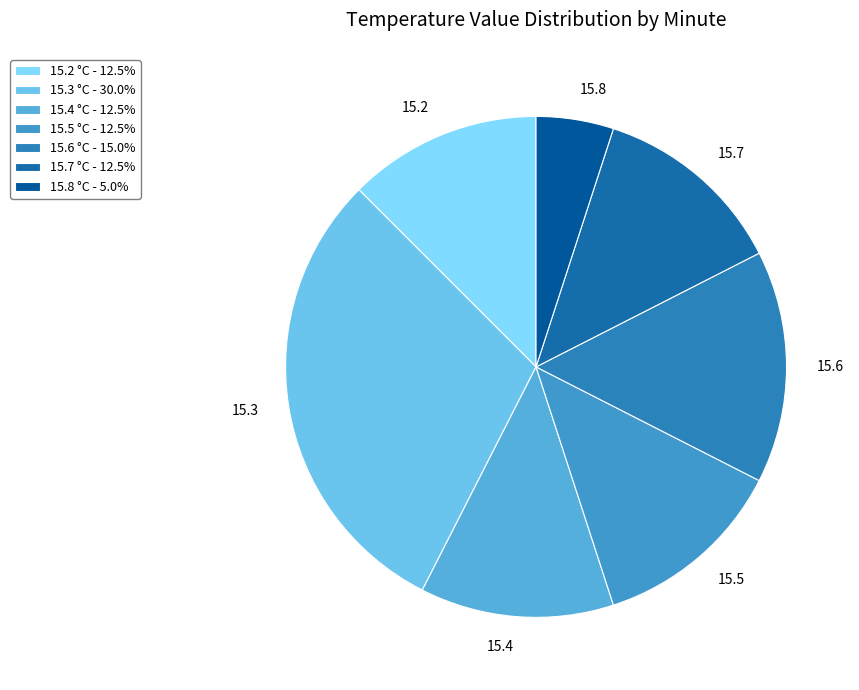

How many segments does this pie chart have?

7